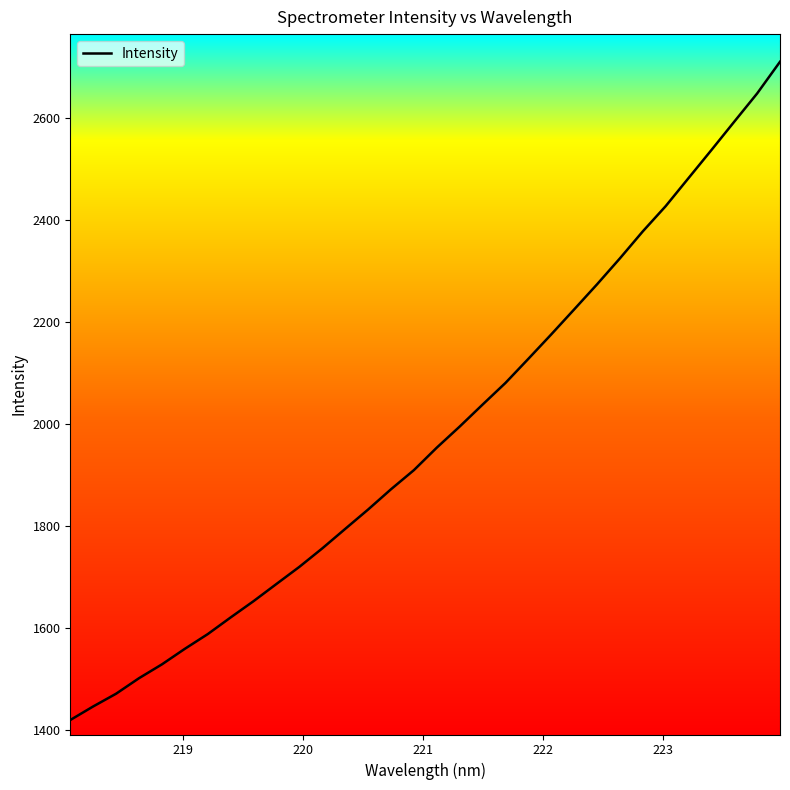

What is the difference between the maximum and minimum values?

1290.0